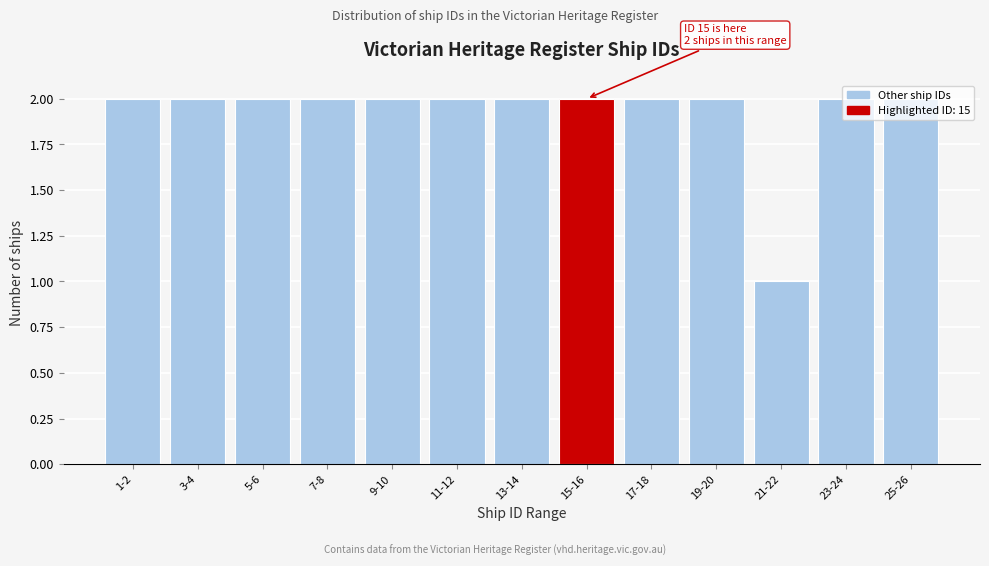

What is the label of the 6th bar from the right?

15-16